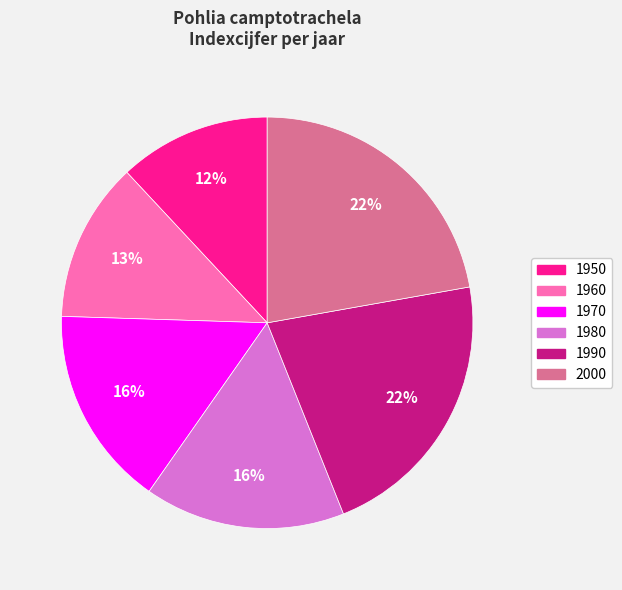

Count the number of slices in the pie.

6